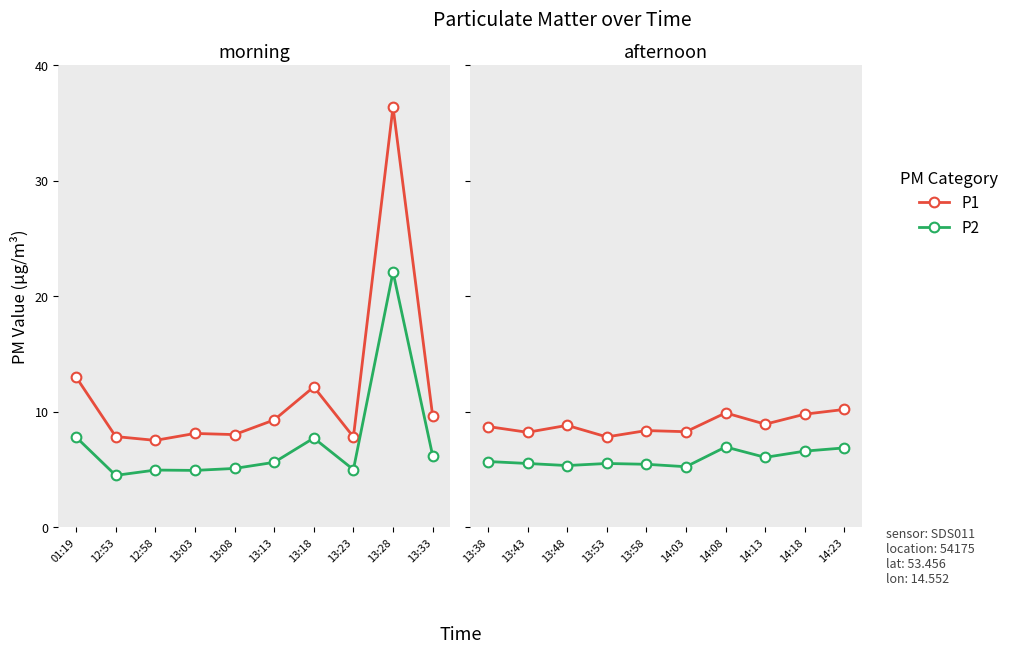

How many lines are shown in the chart?

2